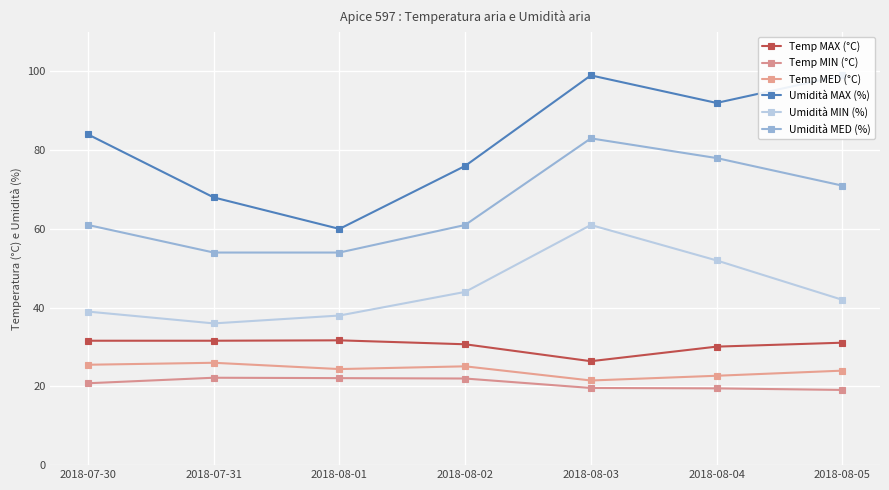

True or false: Temp MIN (°C) has more than 1 points higher than both neighbors.

False